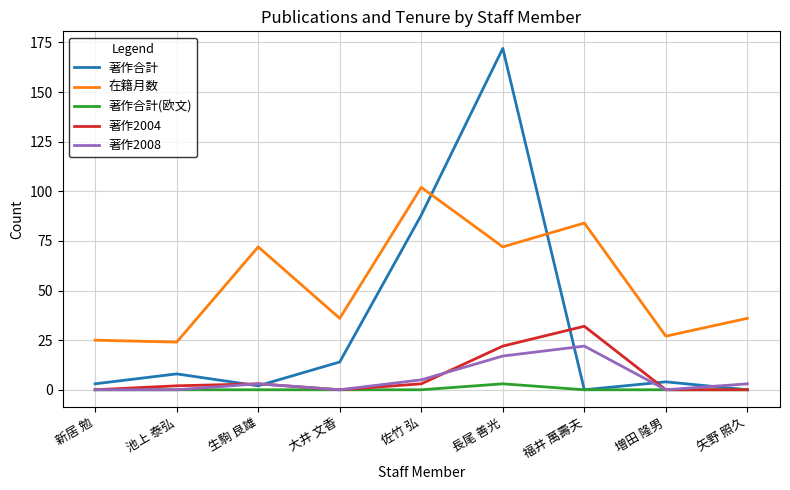

How many interior local peaks does the 在籍月数 series have?

3